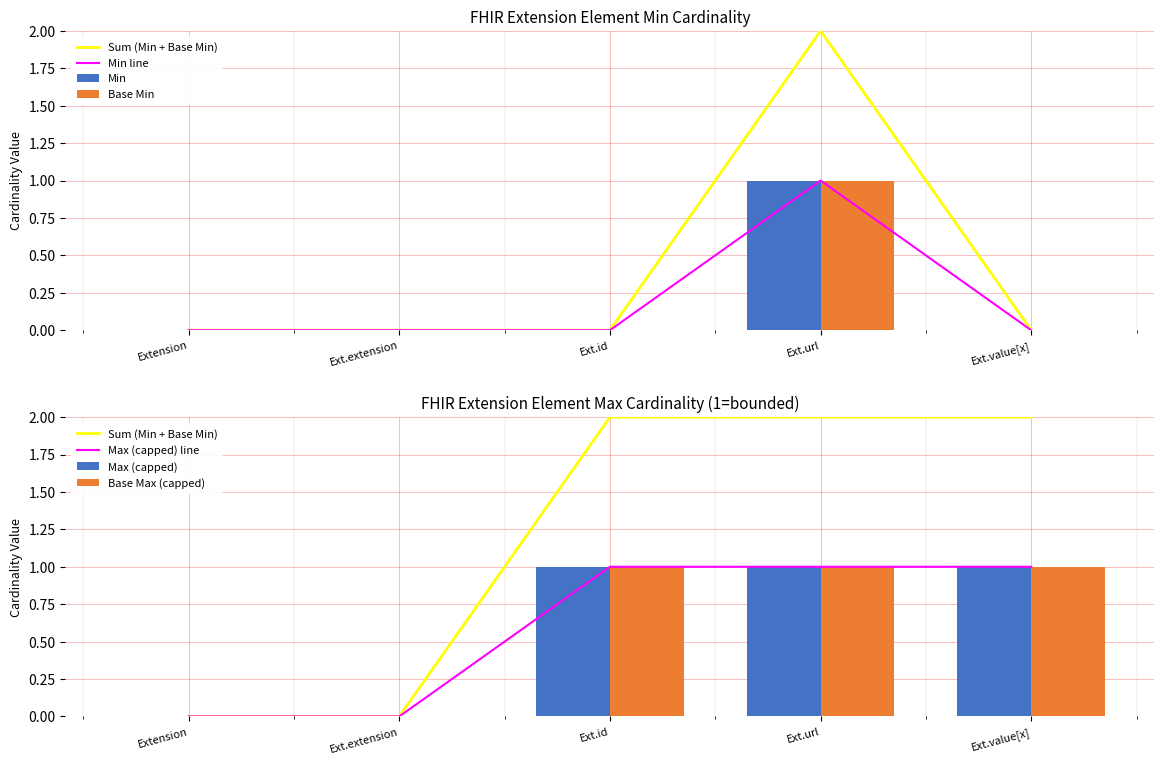

Is it true that Base Min equals 2 at Ext.url?

False